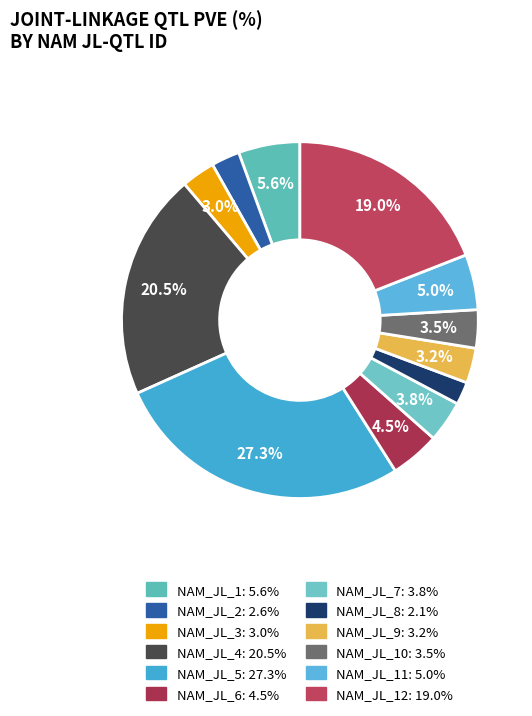

How many slices are in this pie chart?

12